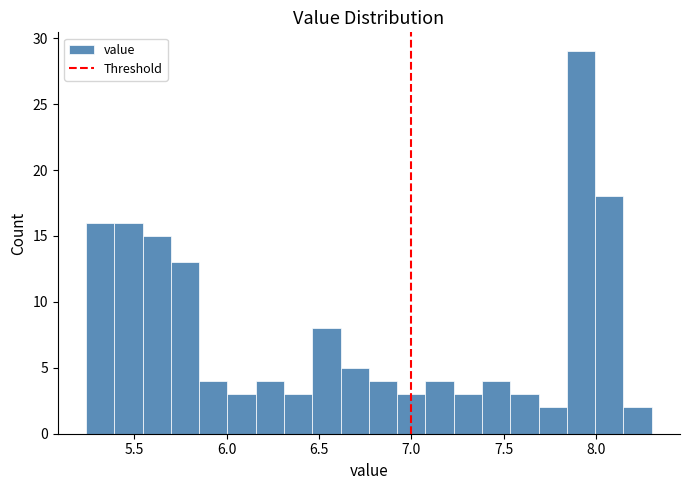

Read against the x-axis, roughly where is the centre of the tallest bar?

7.90